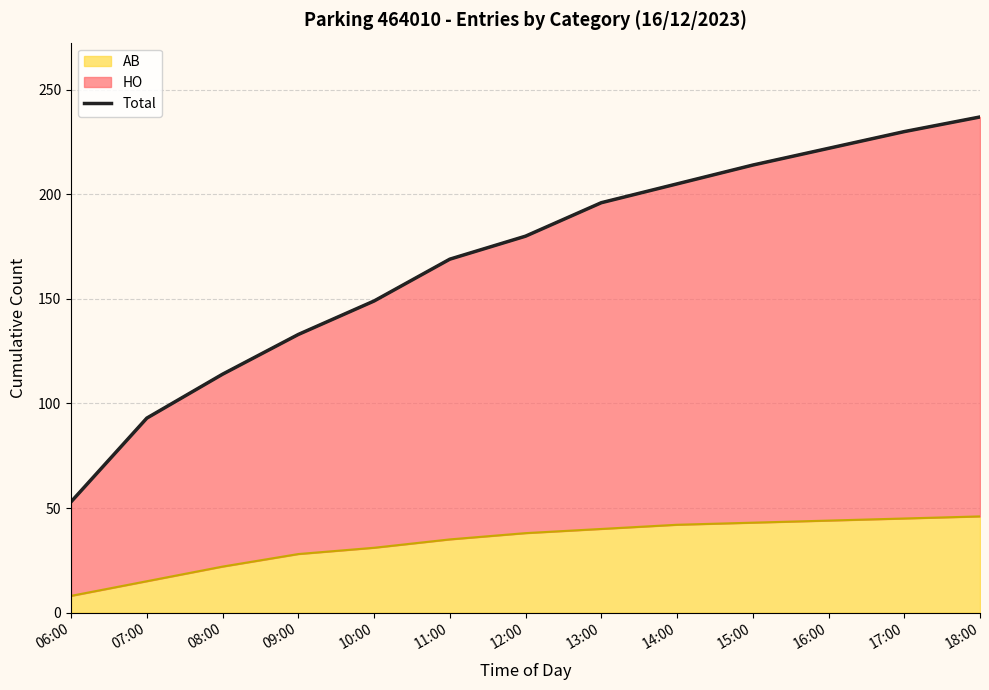

What is the minimum value shown in the chart?

53